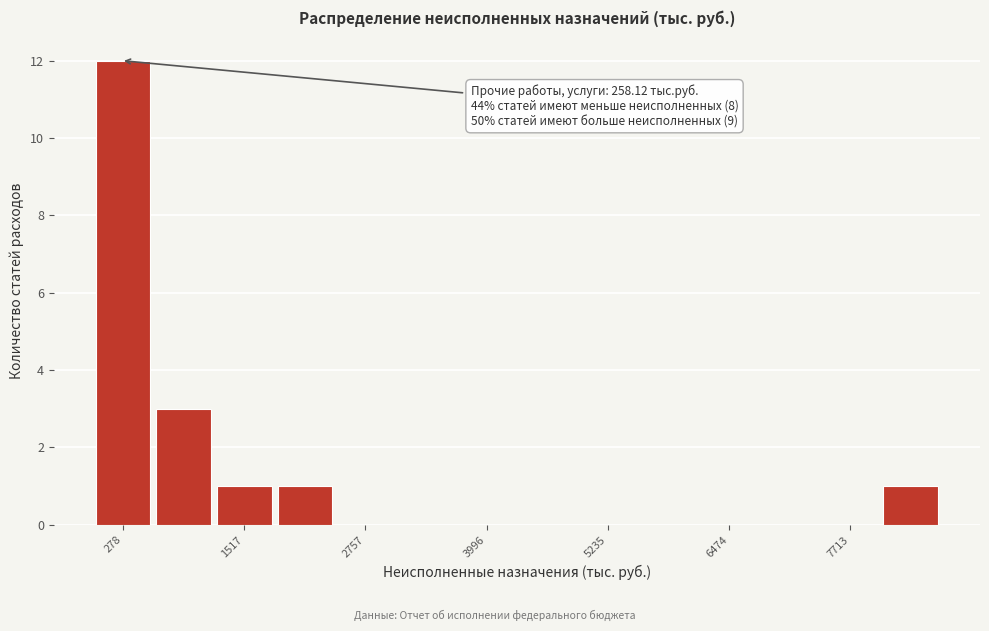

Around what value on the x-axis is the tallest bar? Give the approximate position of its centre, as read against the axis.

200